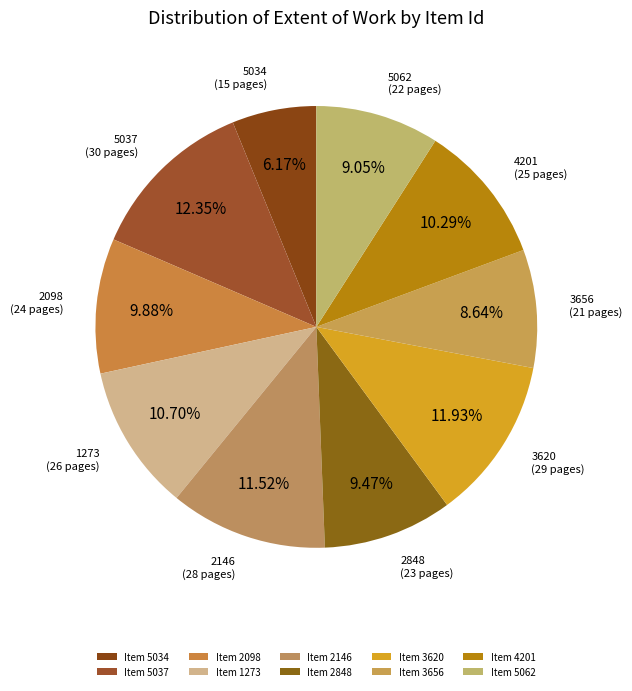

Is there a majority slice in this chart?

No